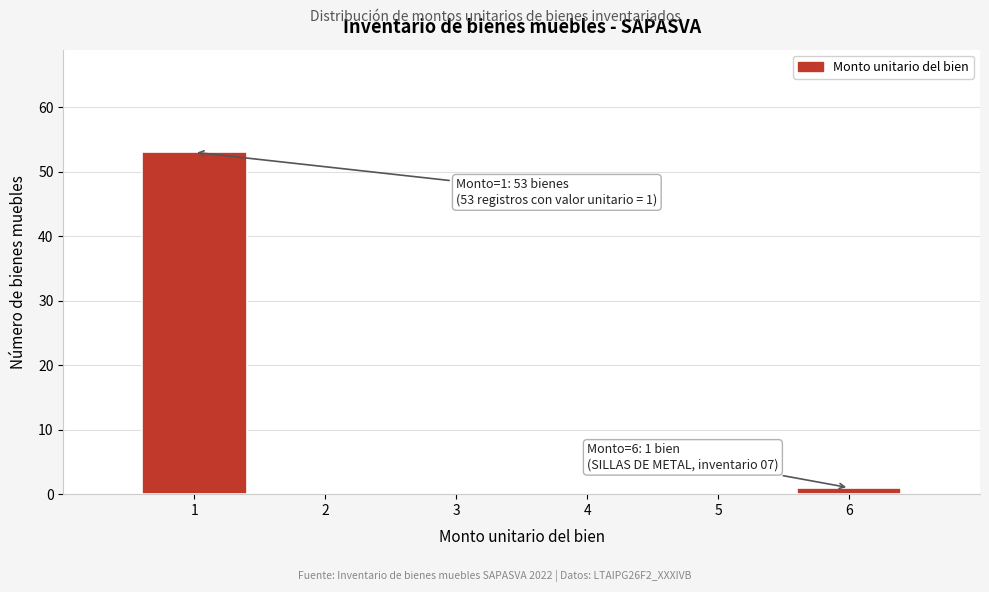

Which range on the x-axis has the tallest bar?

0.5 to 1.5